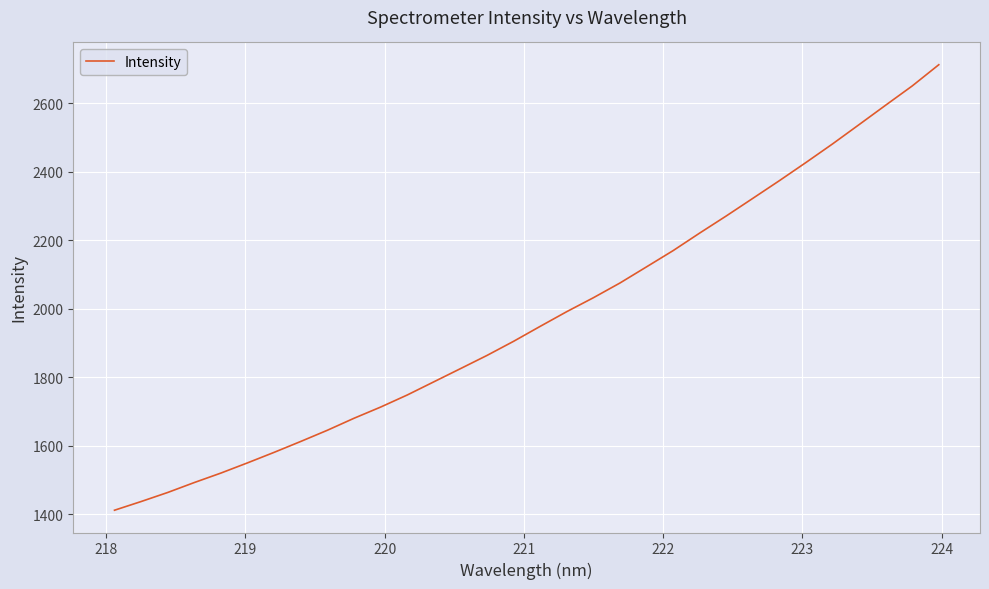

What is the smallest value displayed?

1411.8